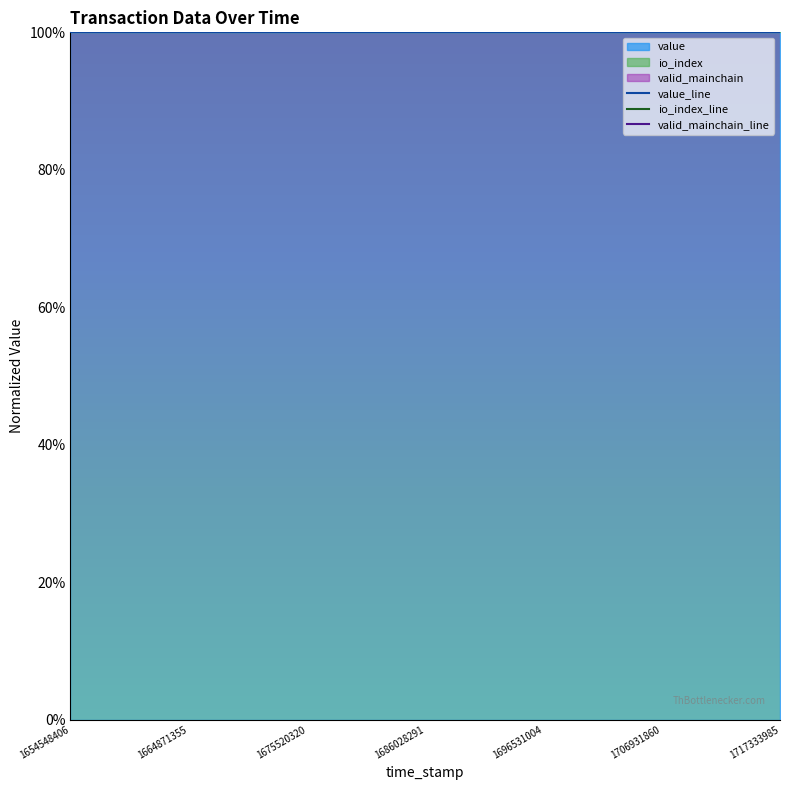

True or false: value_line and valid_mainchain_line cross at least once.

False